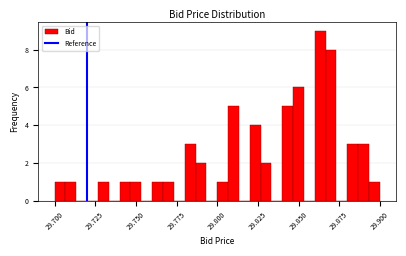

Read against the x-axis, roughly where is the centre of the tallest bar?

29.865